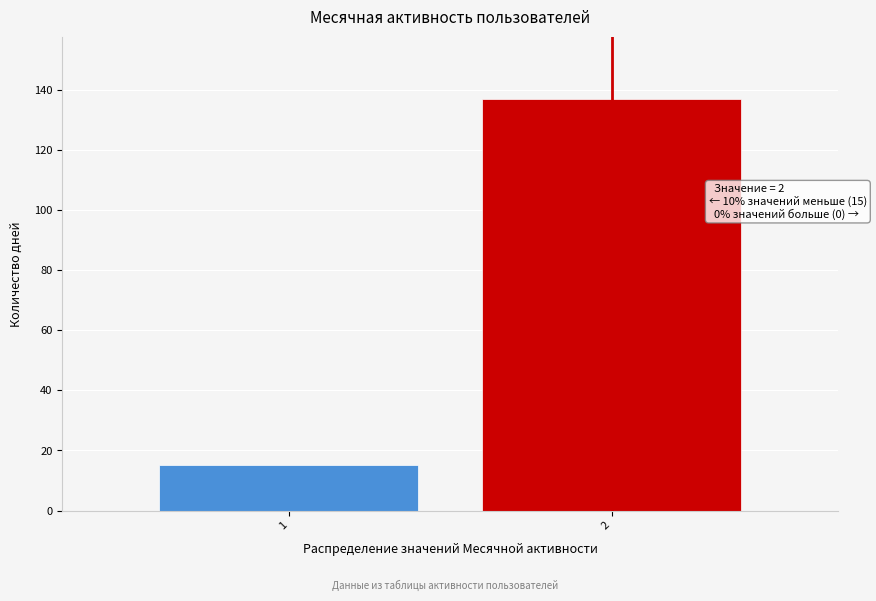

Reading right to left, transcribe all the data shown in this chart.

2=137	1=15